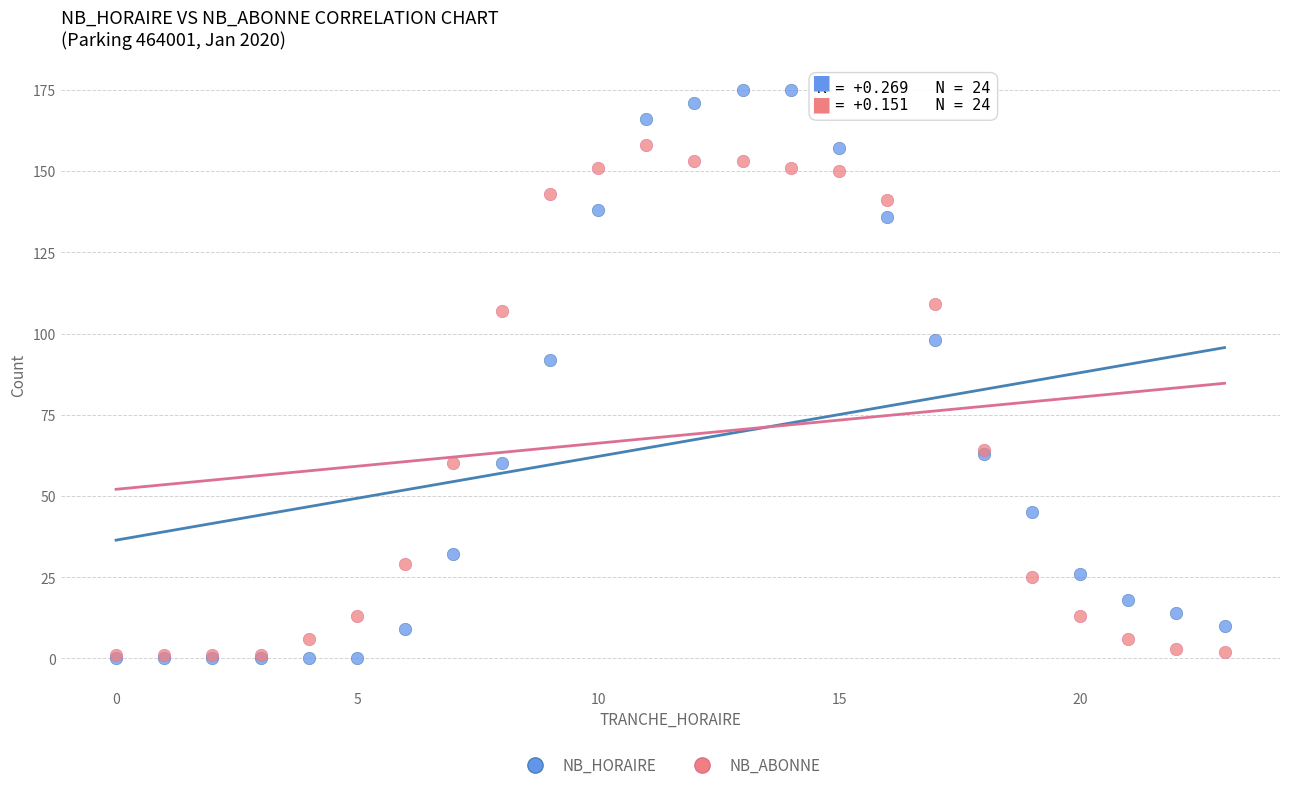

In the NB_ABONNE series, what Y value is closest to 79?

64